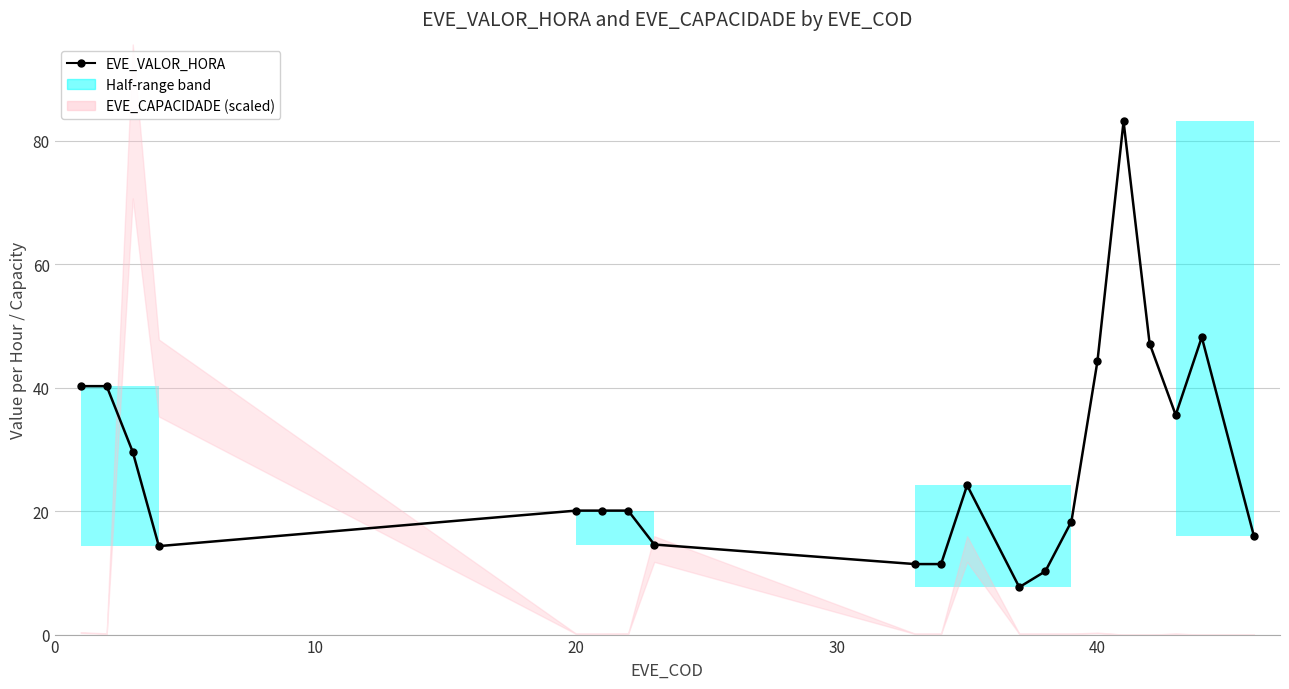

What is the difference between the maximum and minimum values?

75.4